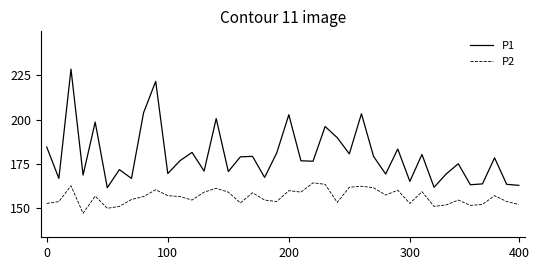

Does the chart have visible grid lines?

No